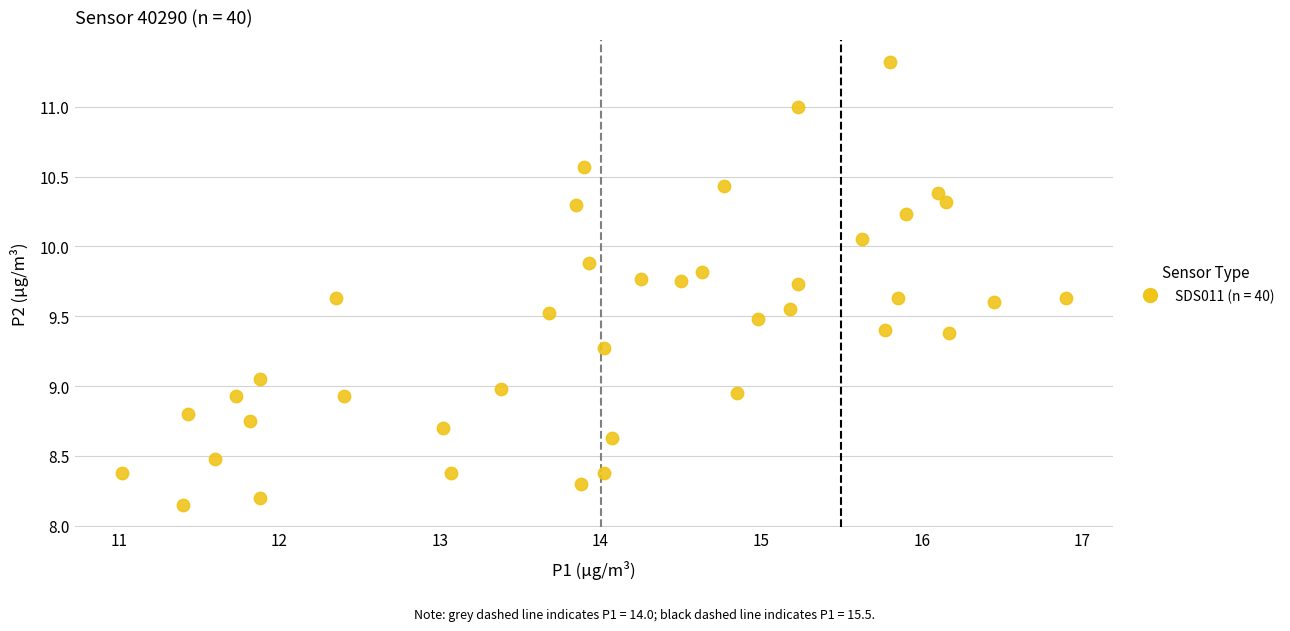

What is the range of Y values (max minus min)?

3.2